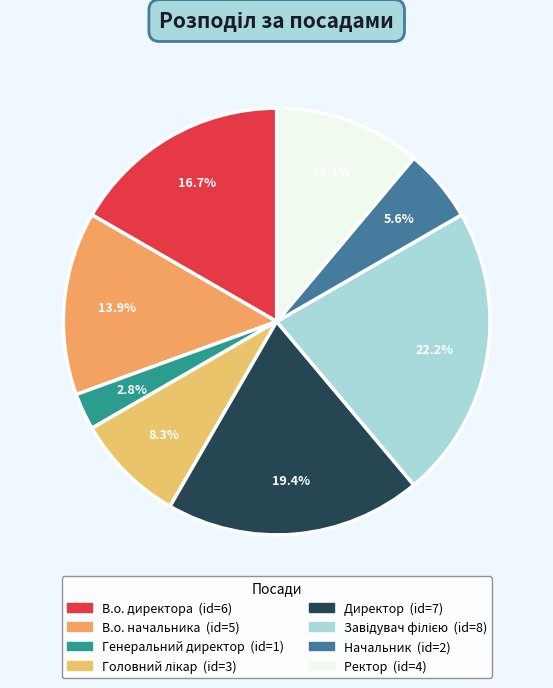

What is the largest slice in the pie chart?

Завідувач філією